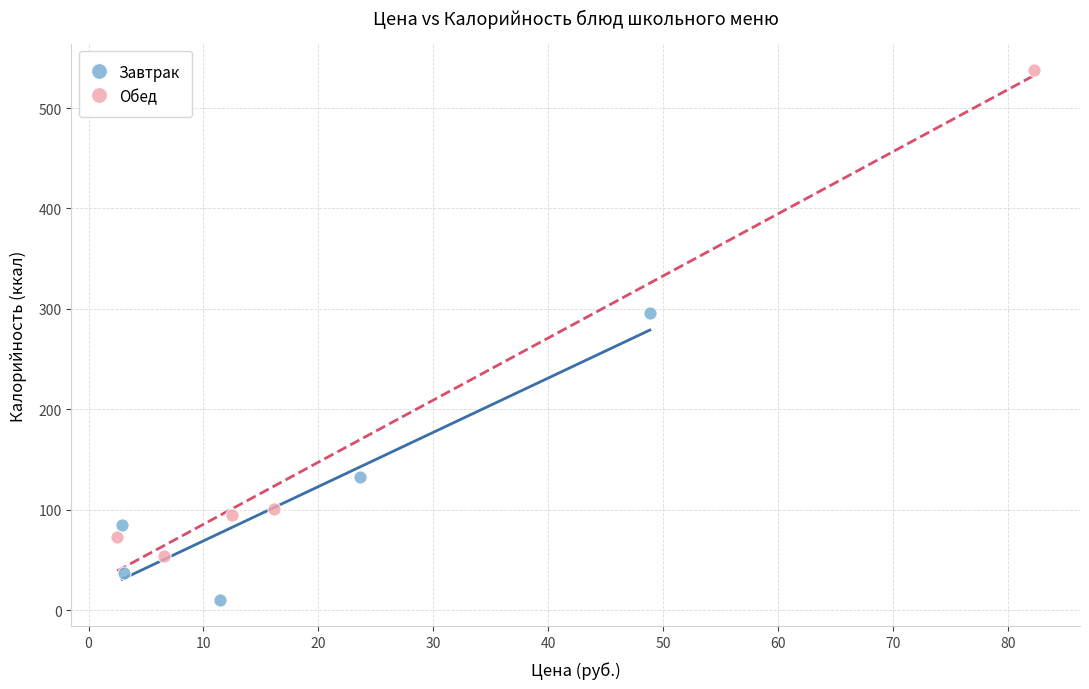

Which series contains the highest Y value?

Обед